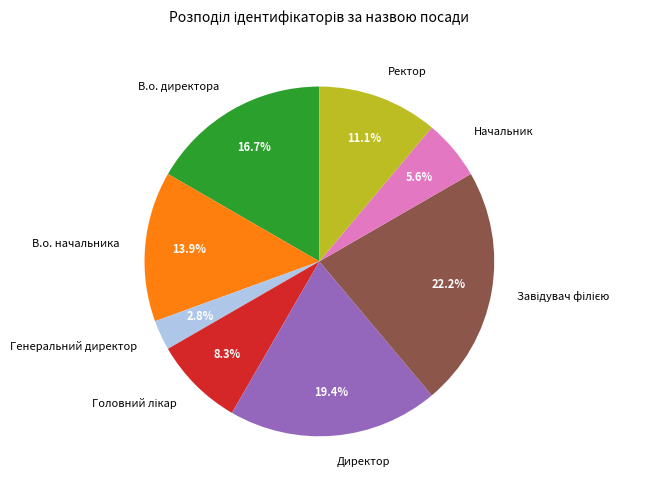

Does Начальник represent more than half of the total?

No